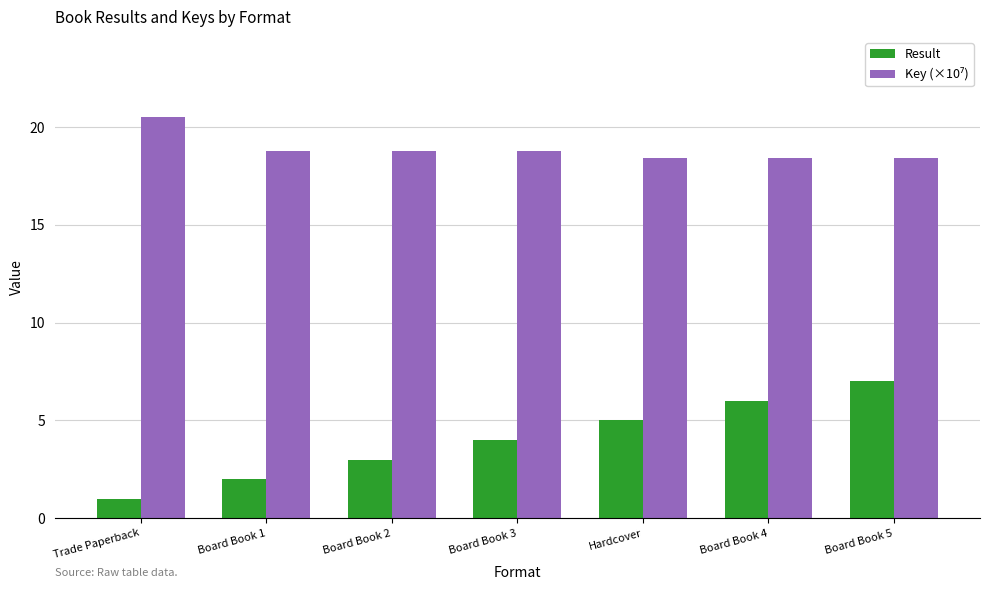

List the labels in order of Result value, smallest first.

Trade Paperback, Board Book 1, Board Book 2, Board Book 3, Hardcover, Board Book 4, Board Book 5